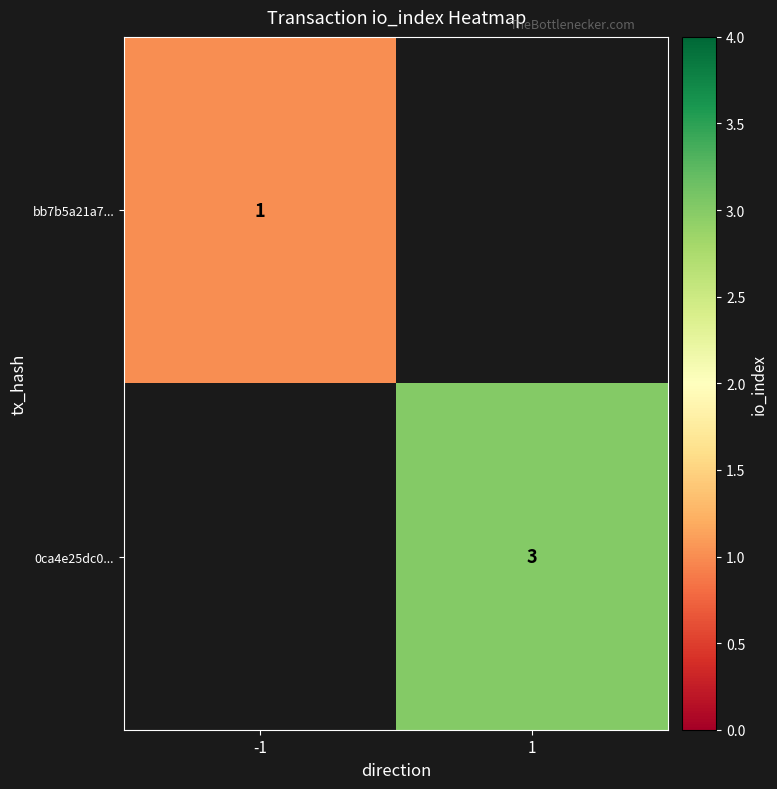

Is it true that 0ca4e25dc0... equals 3 at 1?

True